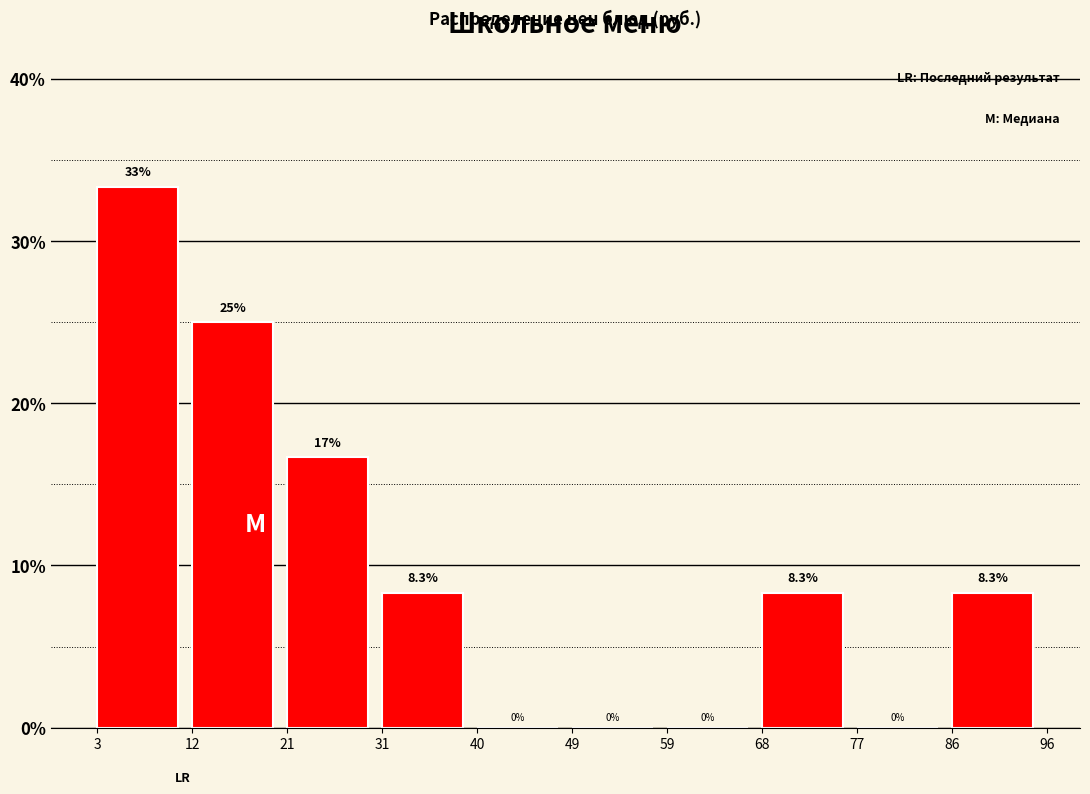

Over which range of the x-axis is the bar tallest?

3 to 12